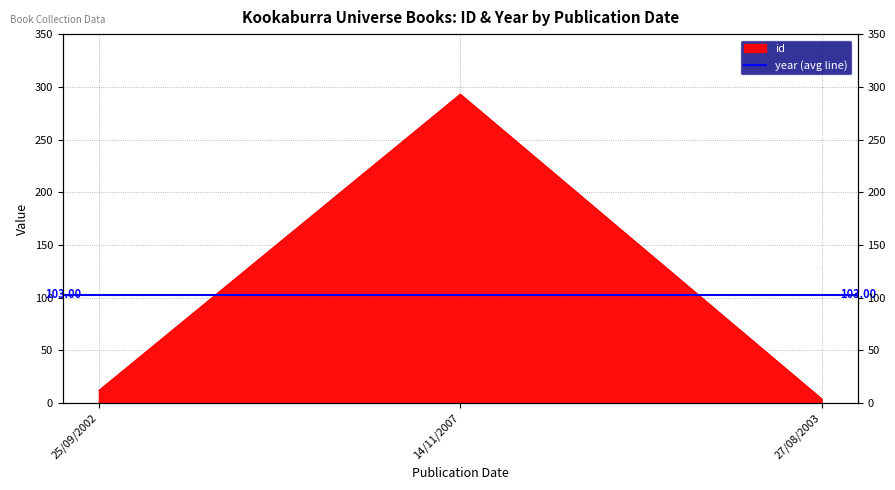

What is the label of the 2nd point from the right?

14/11/2007